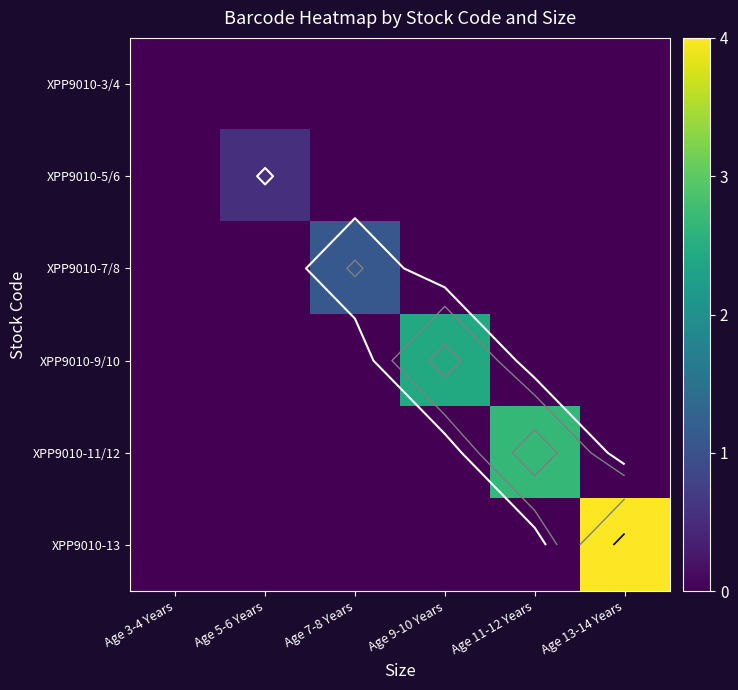

What is the difference between the maximum and minimum values in the XPP9010-9/10 series?

2.4